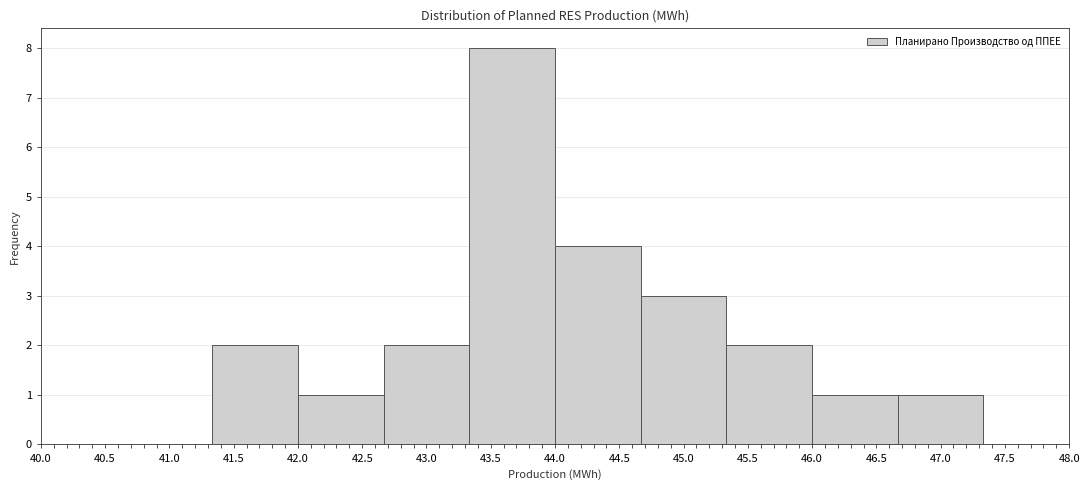

Reading left to right, transcribe this chart: for each bar, give the range it covers on the x-axis and its height. Neither the bar edges nor the heights are printed on the chart, so give them approximately, as read against the axes.

40.00 to 40.65: 0
40.65 to 41.35: 0
41.35 to 42.00: 2
42.00 to 42.65: 1
42.65 to 43.35: 2
43.35 to 44.00: 8
44.00 to 44.65: 4
44.65 to 45.35: 3
45.35 to 46.00: 2
46.00 to 46.65: 1
46.65 to 47.35: 1
47.35 to 48.00: 0